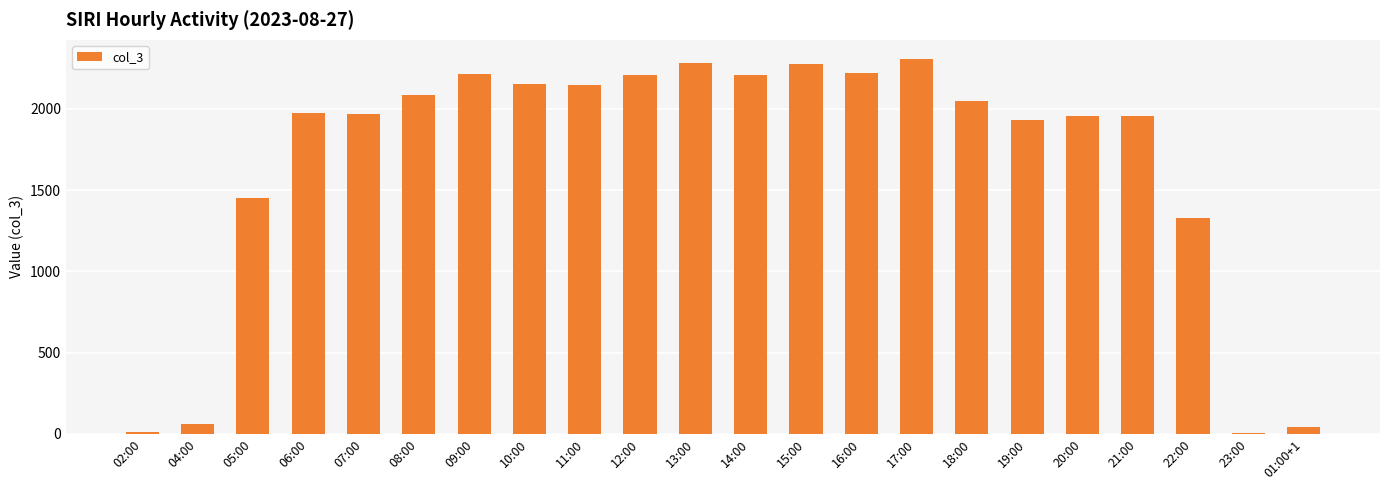

At which label is the value closest to 1156?

22:00